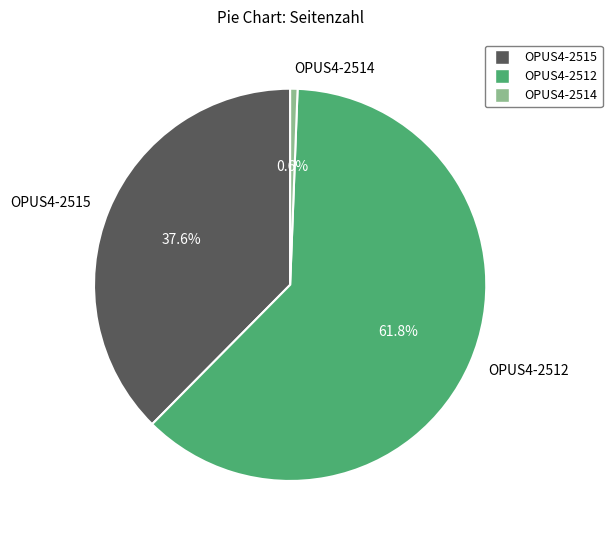

Is it true that OPUS4-2515 is 27% of the pie?

False